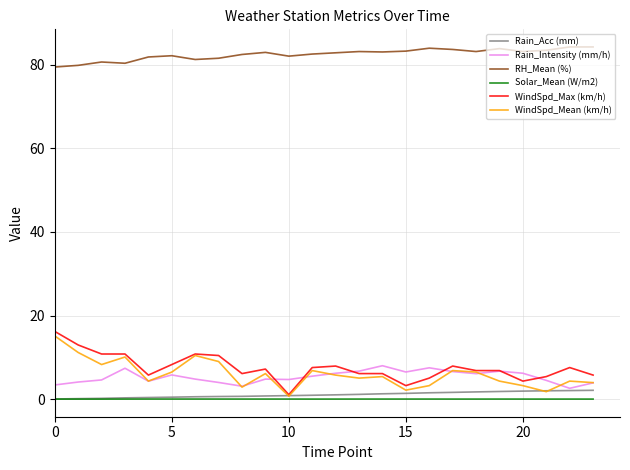

Which series has the largest total across all categories?

RH_Mean (%)